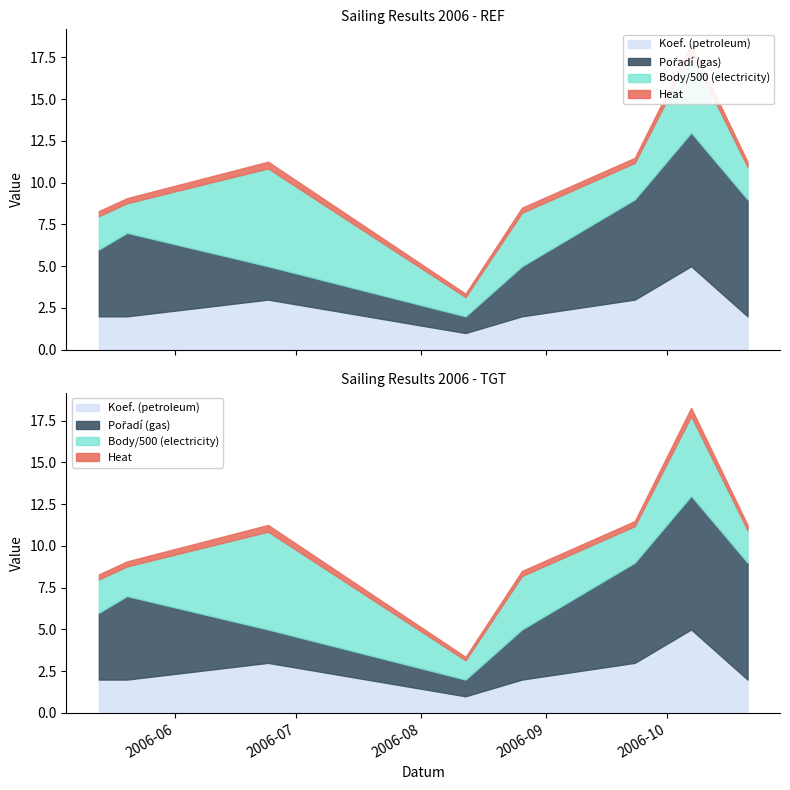

Is it true that Pořadí equals 1 at 2006-08-26?

False